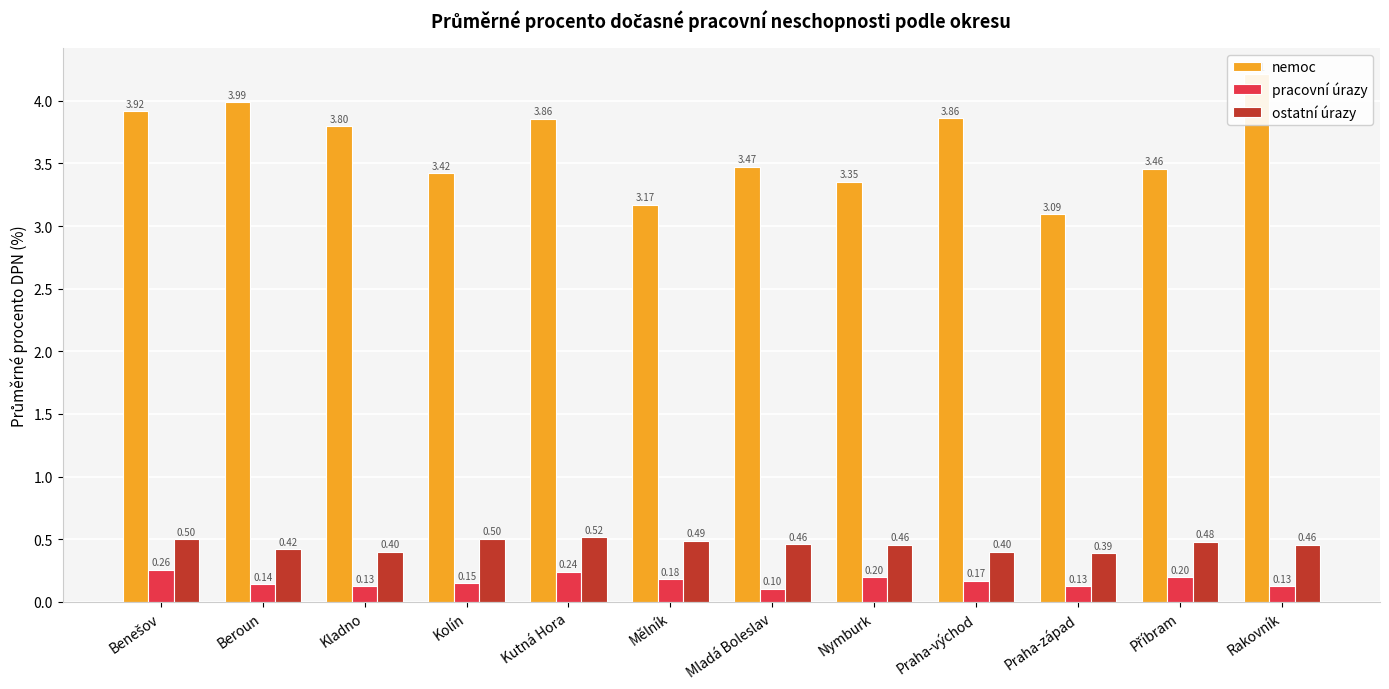

The pracovní úrazy series shows 0.2 at Mladá Boleslav. True or false?

False